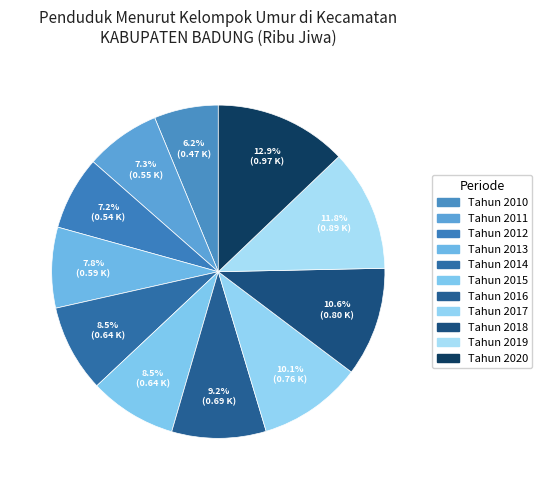

Which category has the smallest portion of the pie?

Tahun 2010